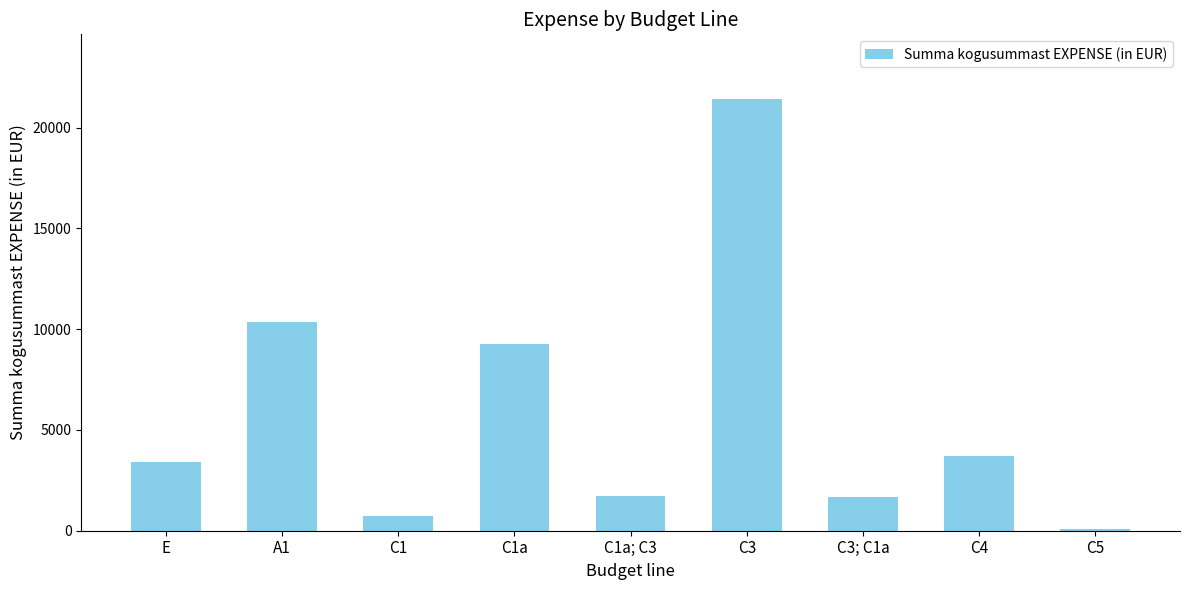

Between A1 and C1a; C3, which is larger?

A1